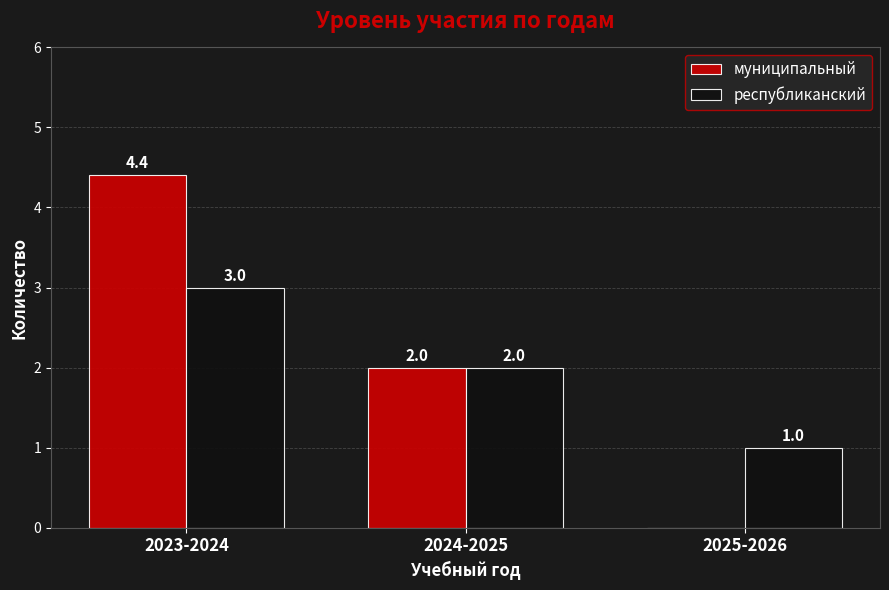

What is the sum of all республиканский values?

6.0